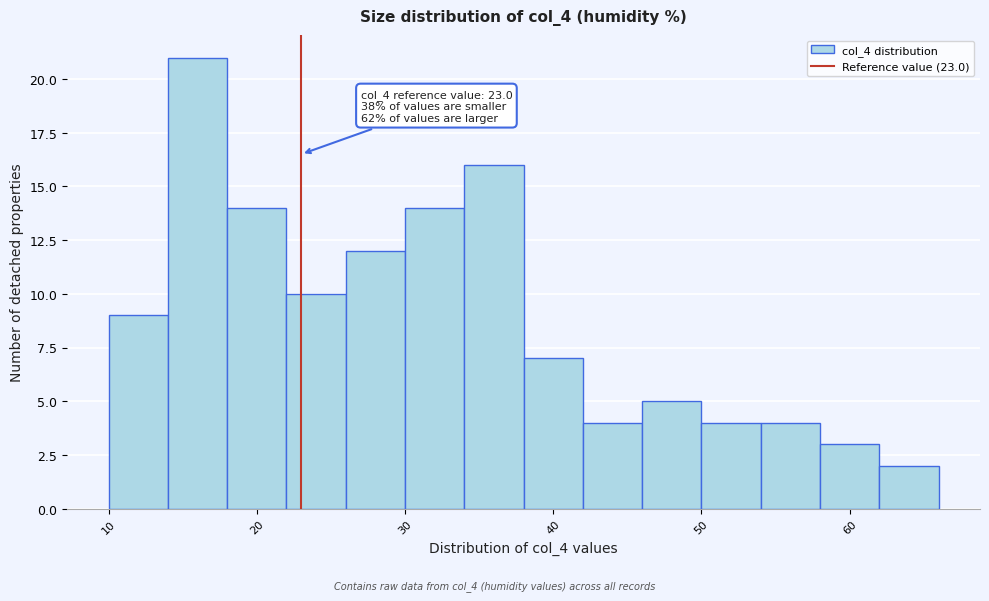

Which range on the x-axis has the tallest bar?

14 to 18